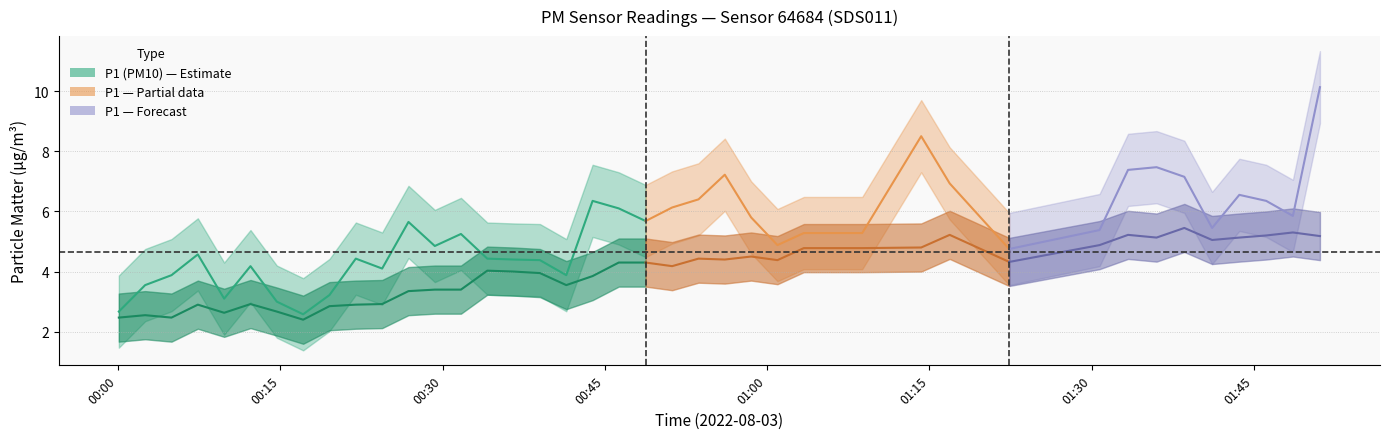

In P2, how many points are lower than both neighbors (excluding endpoints)?

10